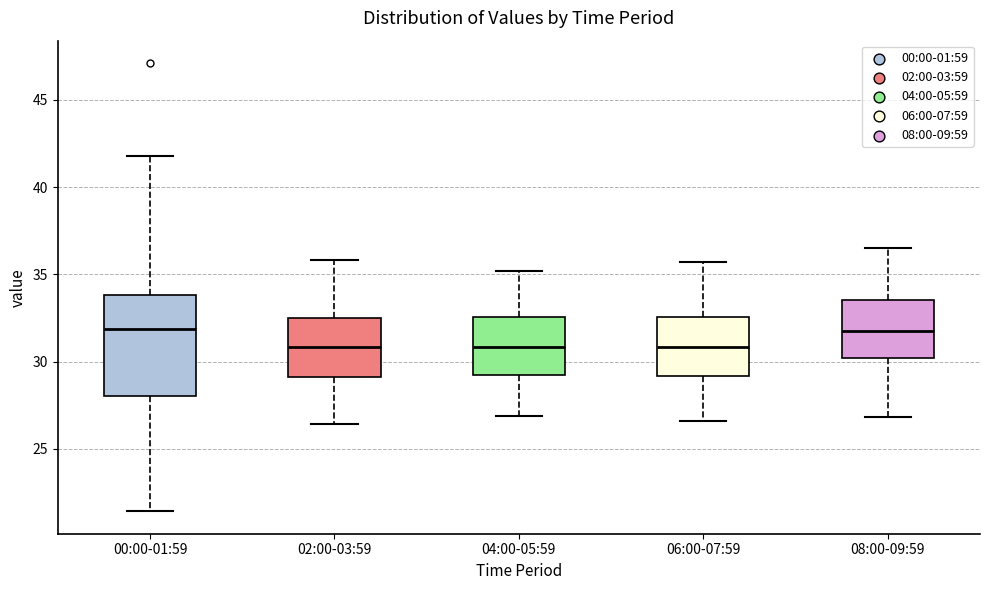

Reading left to right, transcribe this box plot: for each box, give where its median line is, the range the box spans, and where its two whiskers end, as read against the y-axis. The values are not printed on the chart, so give them approximately, as read against the axis.

00:00-01:59: median 32.0, box 28.0 to 34.0, whiskers 21.5 to 42.0
02:00-03:59: median 31.0, box 29.0 to 32.5, whiskers 26.5 to 36.0
04:00-05:59: median 31.0, box 29.5 to 32.5, whiskers 27.0 to 35.0
06:00-07:59: median 31.0, box 29.0 to 32.5, whiskers 26.5 to 35.5
08:00-09:59: median 32.0, box 30.0 to 33.5, whiskers 27.0 to 36.5